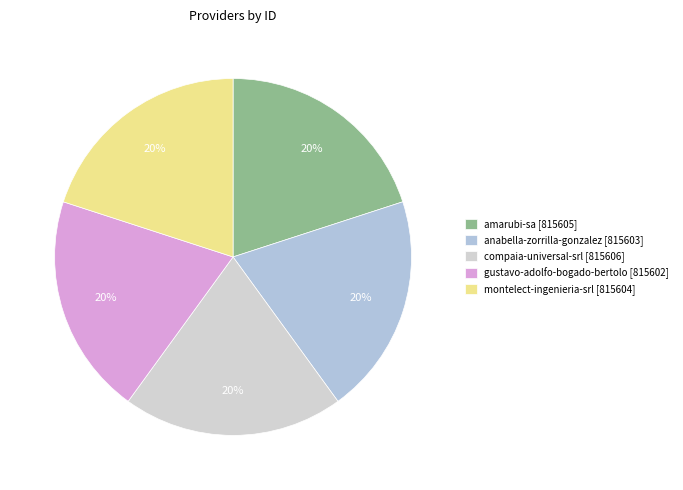

Count the number of slices in the pie.

5